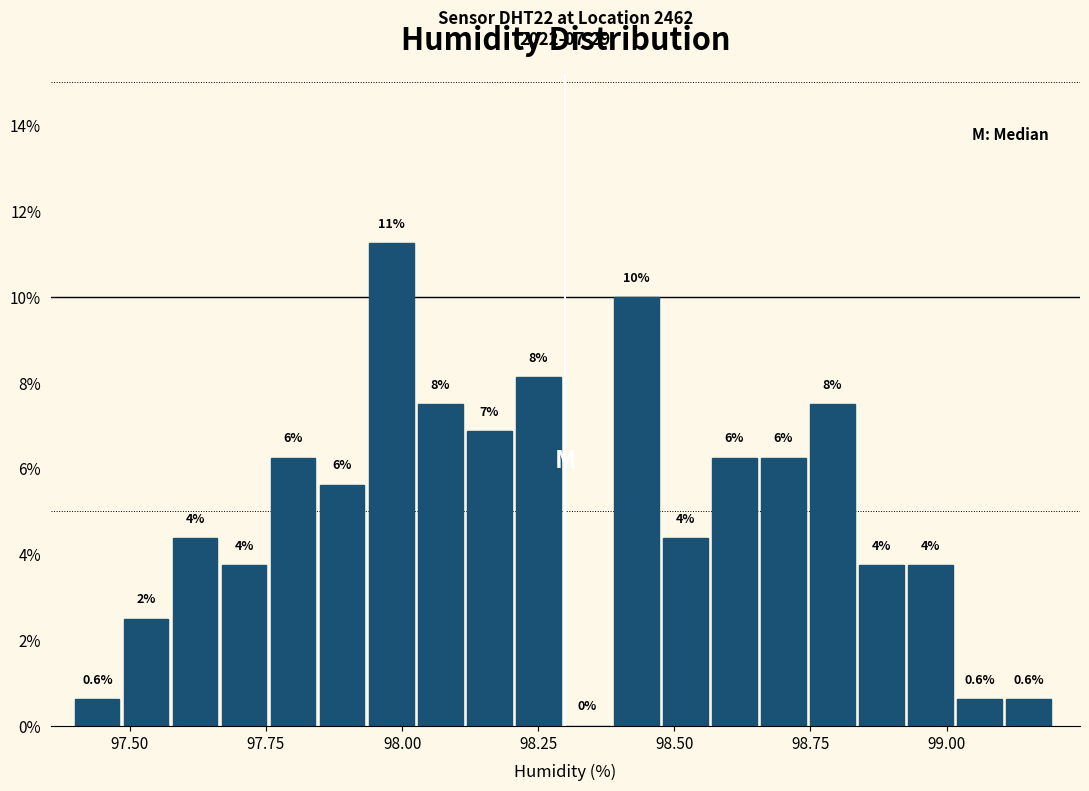

Read against the x-axis, roughly where is the centre of the tallest bar?

98.00